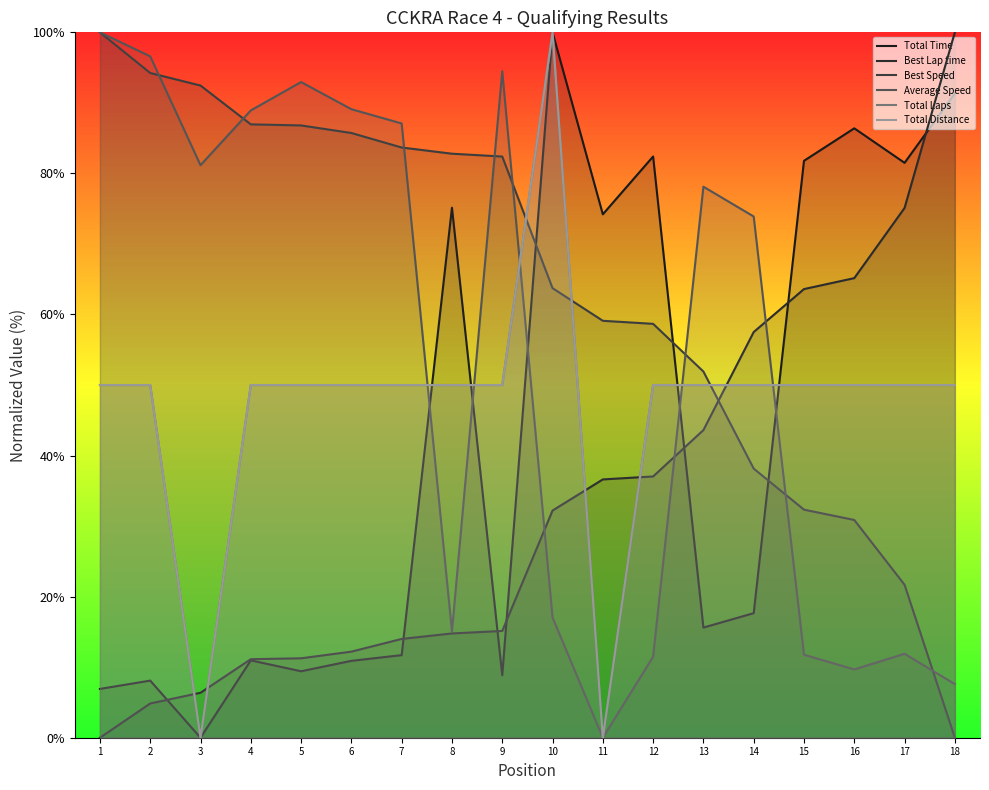

Where is the first local minimum for Average Speed?

3